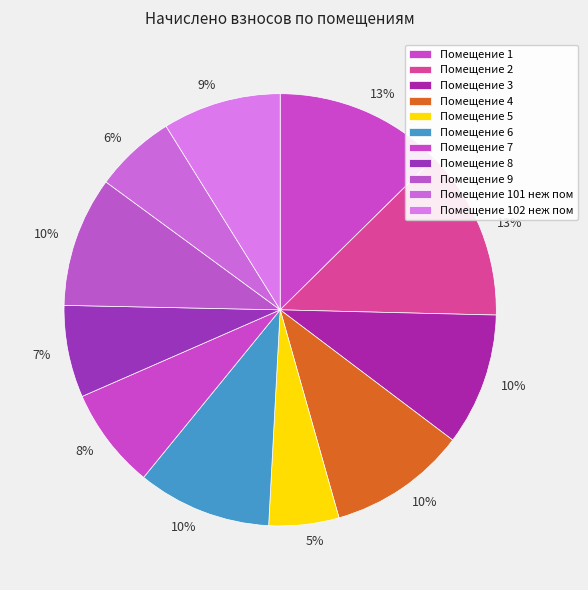

To the nearest percent, what is the difference between the largest and smallest slice percentages?

8%